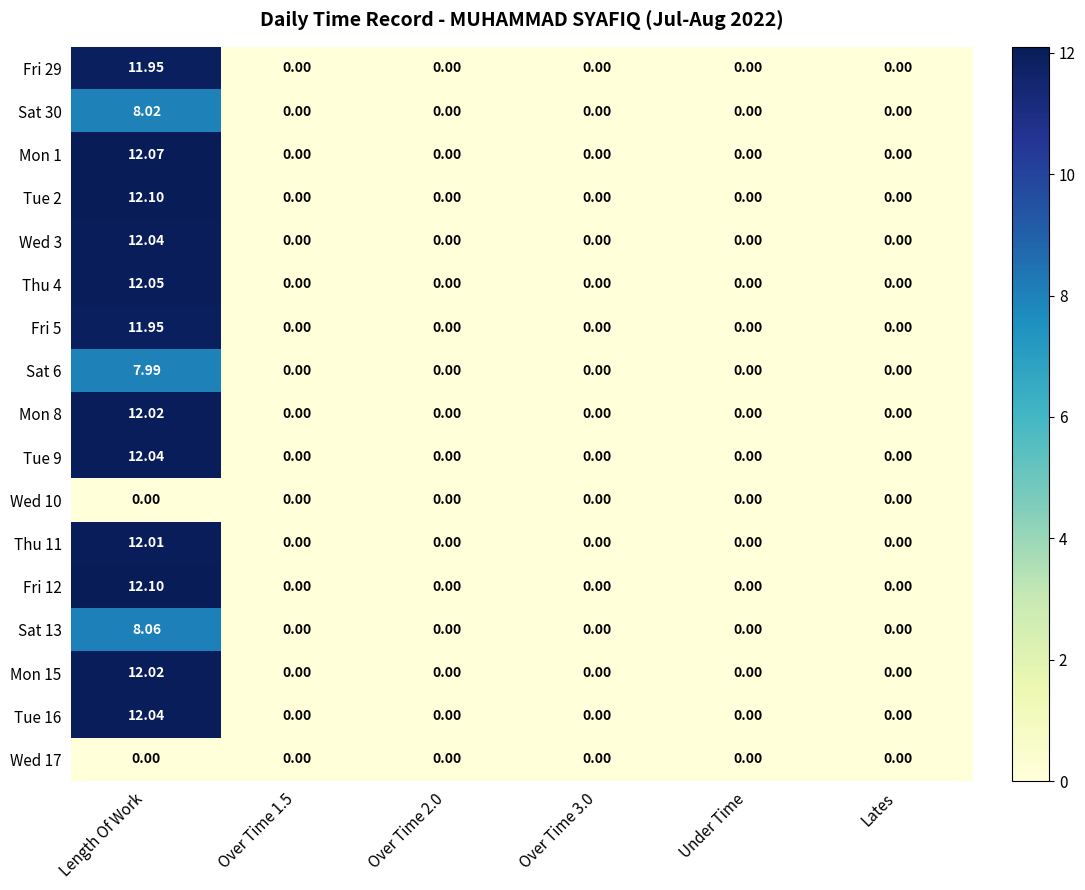

At which category is the sum across all series the highest?

Length Of Work